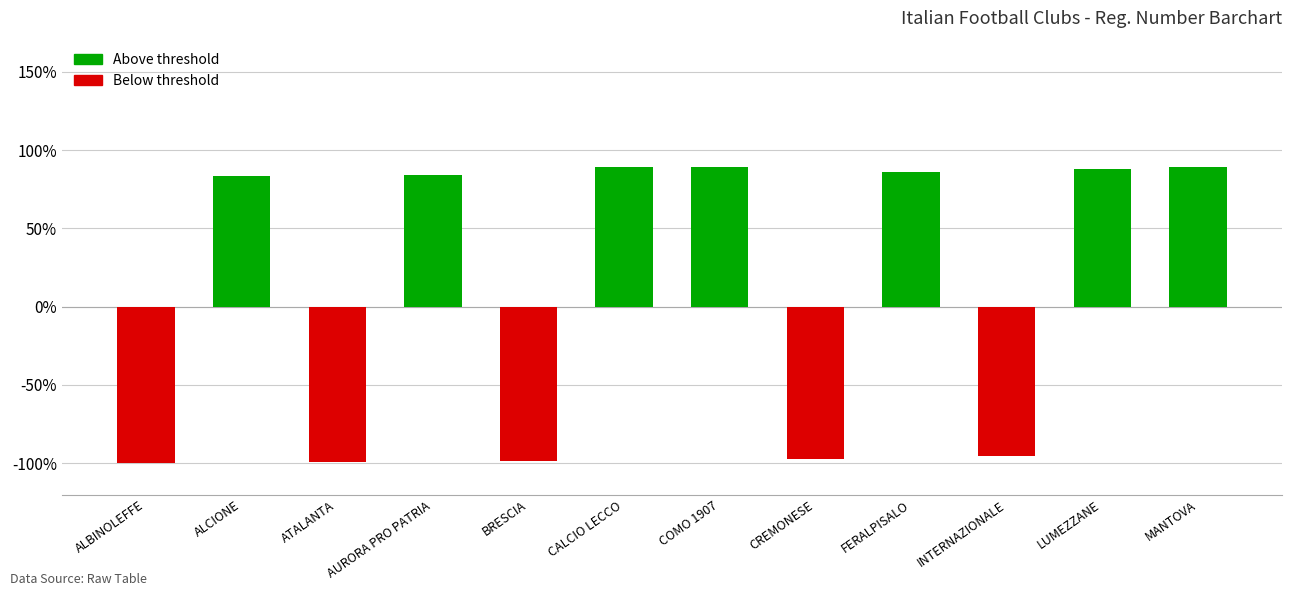

Does the chart contain any negative values?

Yes